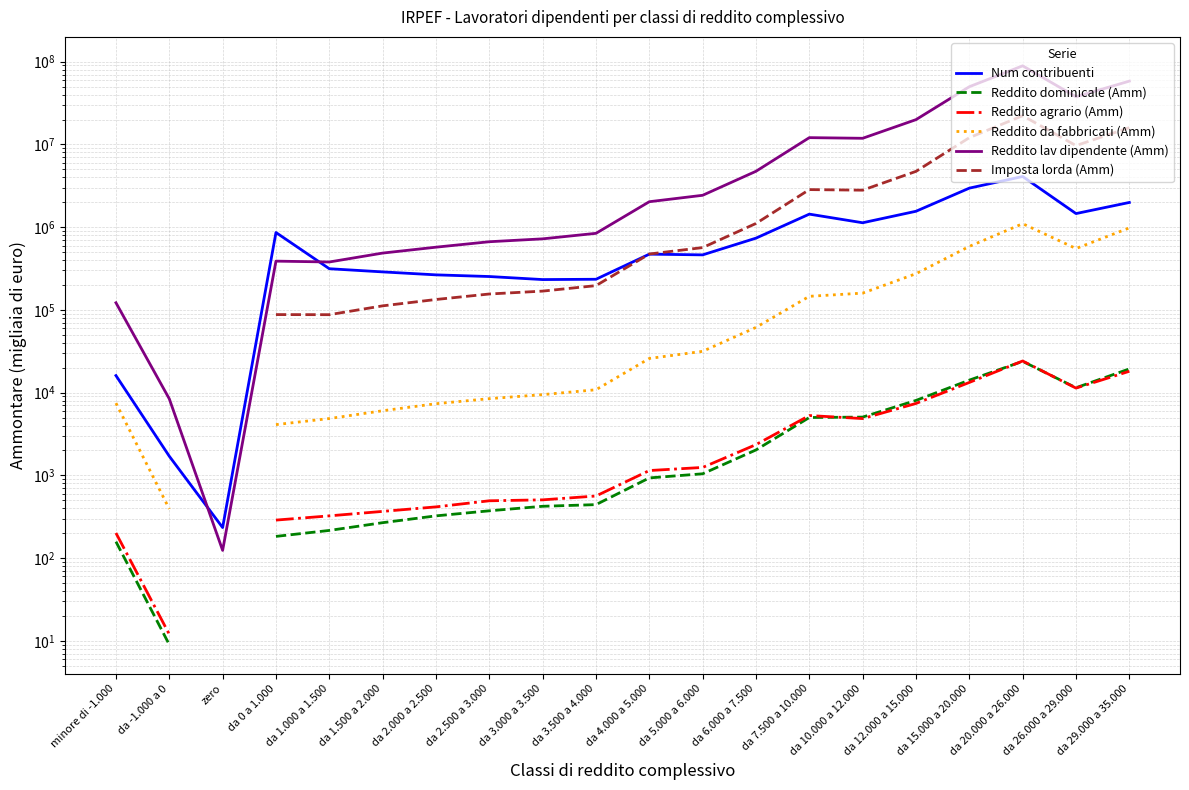

How many values in the Reddito lav dipendente (Amm) series exceed 2031120?

9